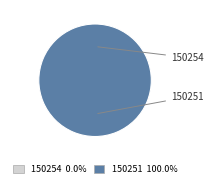

What percentage is the 150251 slice, to the nearest percent?

100%